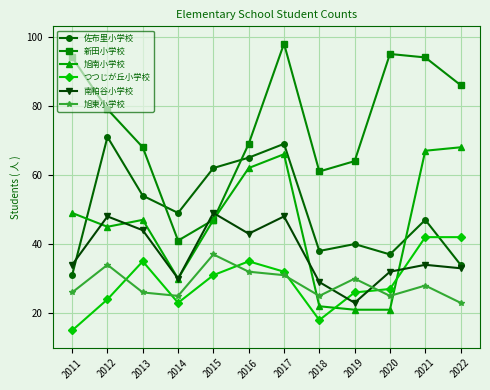

Which series has the largest range (max minus min)?

新田小学校